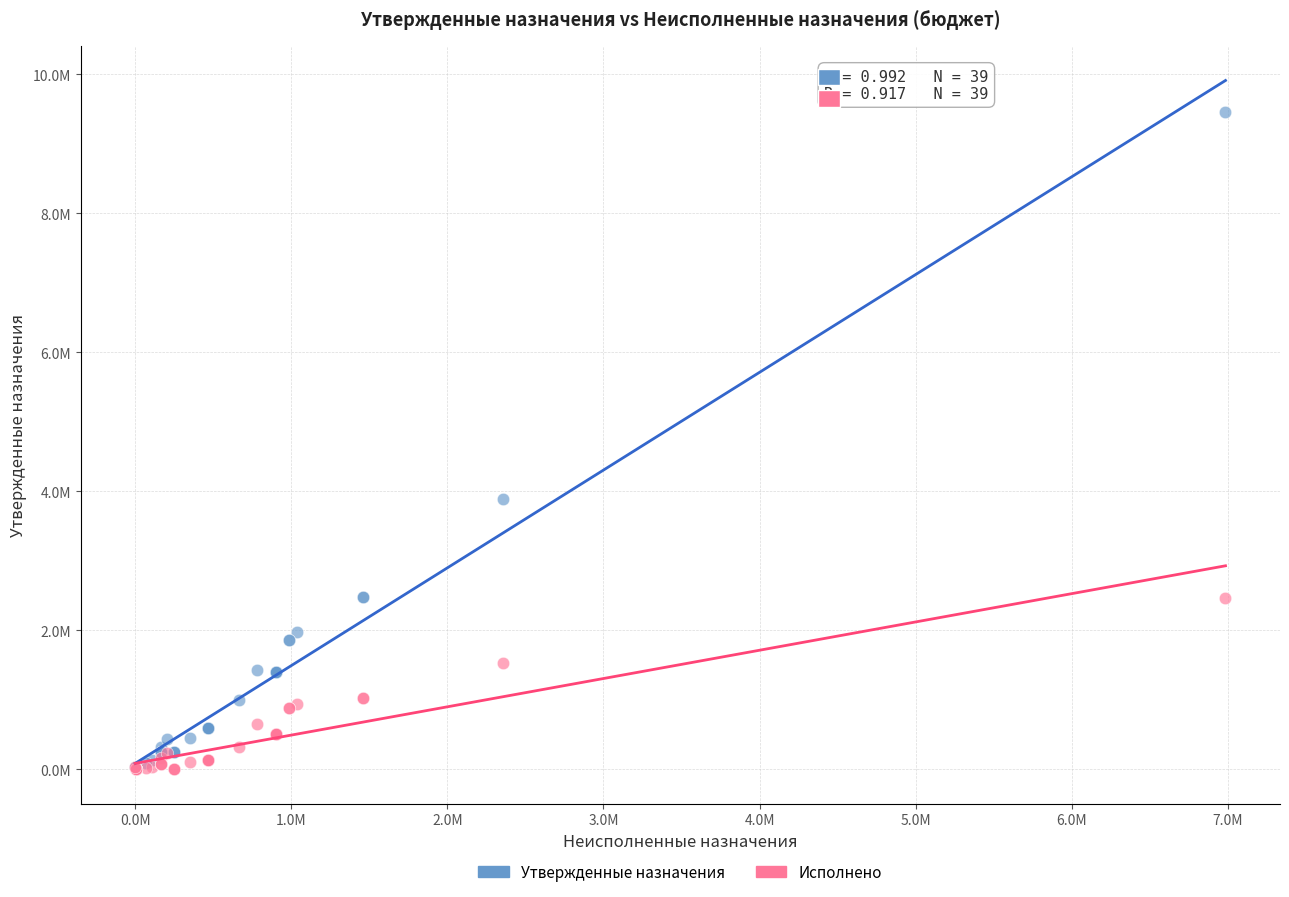

Which series has the largest Y range (max minus min)?

Утвержденные назначения